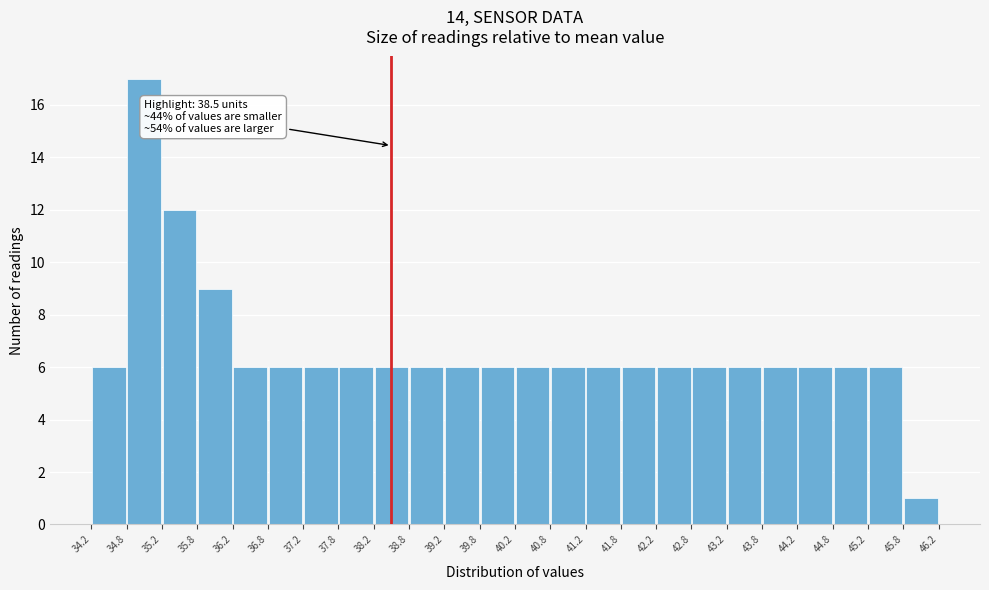

Which range on the x-axis has the tallest bar?

34.8 to 35.2